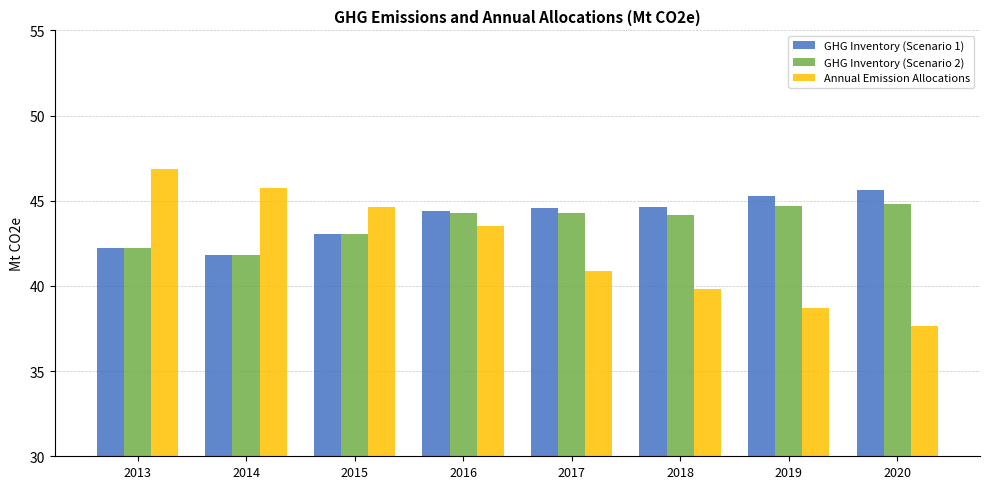

The value of GHG Inventory (Scenario 1) at 2016 is 13.0. True or false?

False